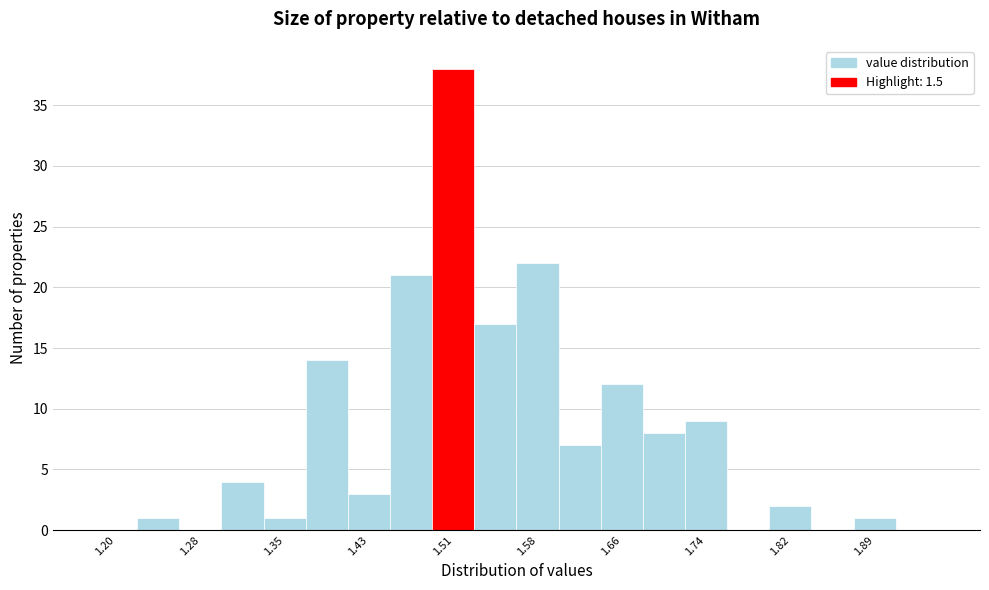

Read against the x-axis, roughly where is the centre of the tallest bar?

1.51